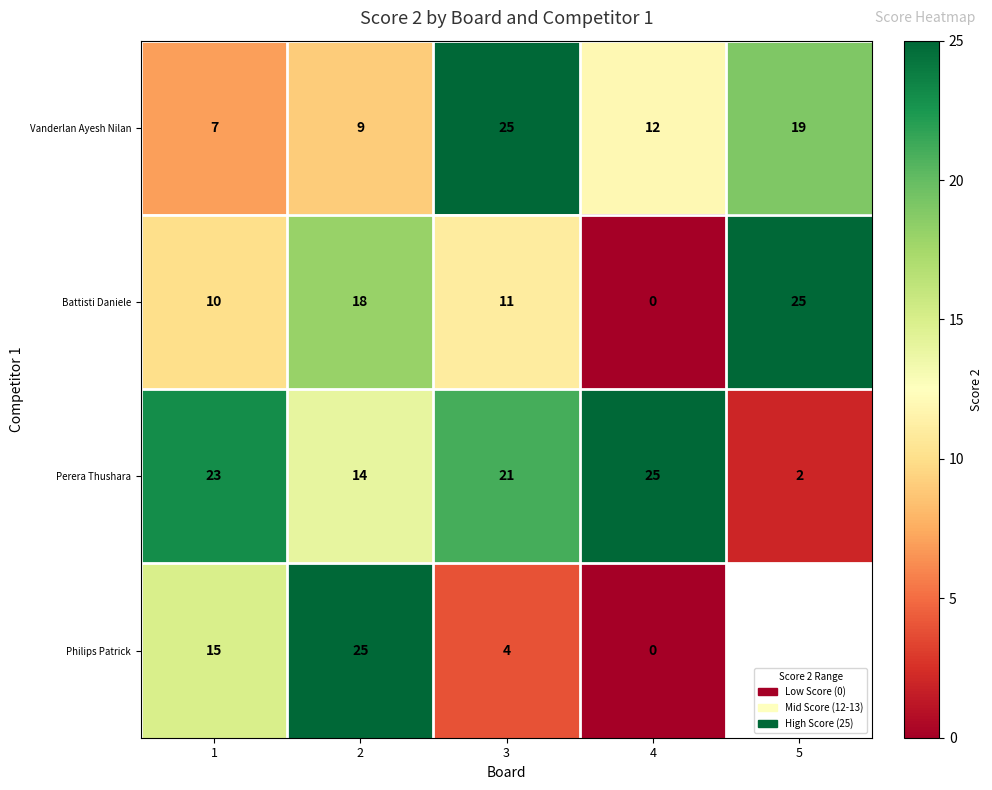

What is the spread (max minus min) of values at 2?

16